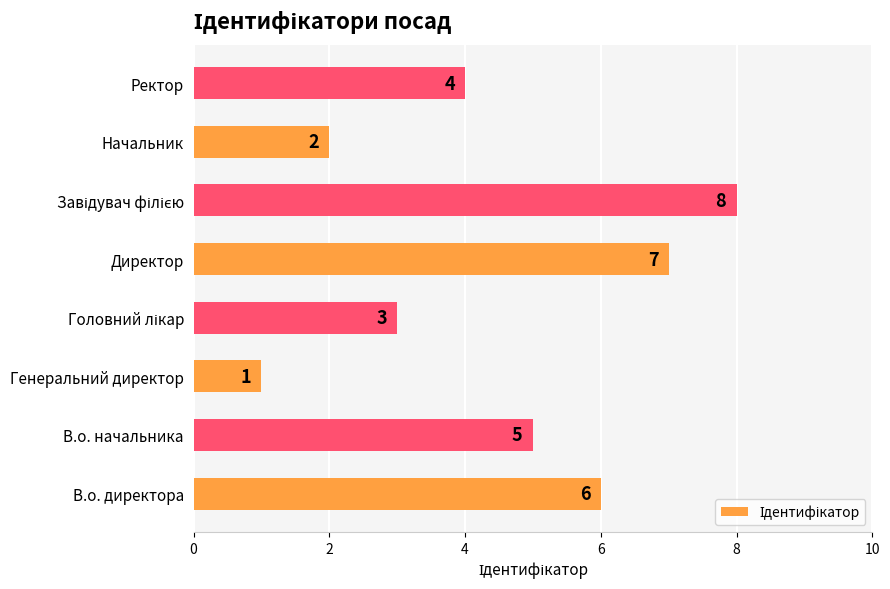

What is the sum of all values?

36